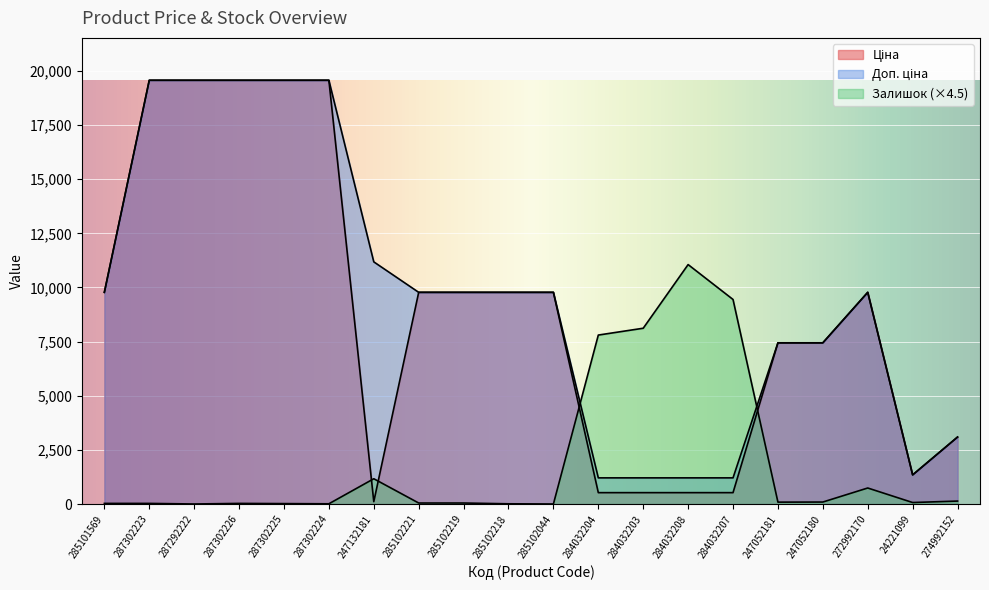

What is the difference between the Залишок values at 287302225 and 285101569?

9.0